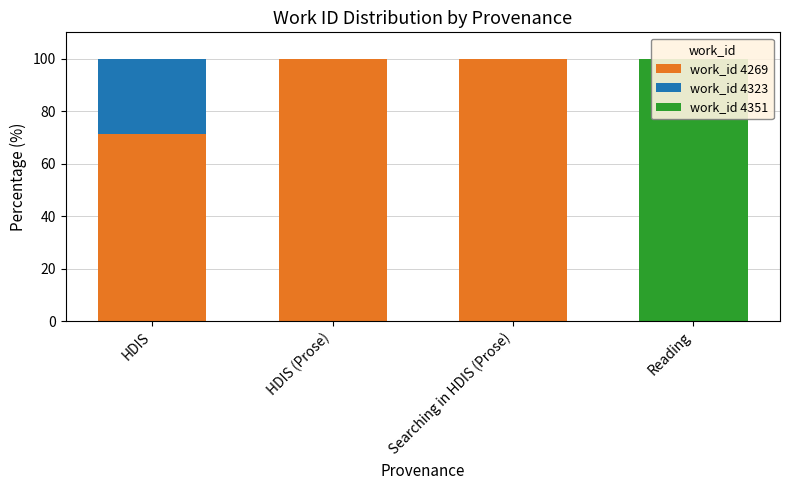

The value of work_id 4323 at HDIS is 14.5. True or false?

False